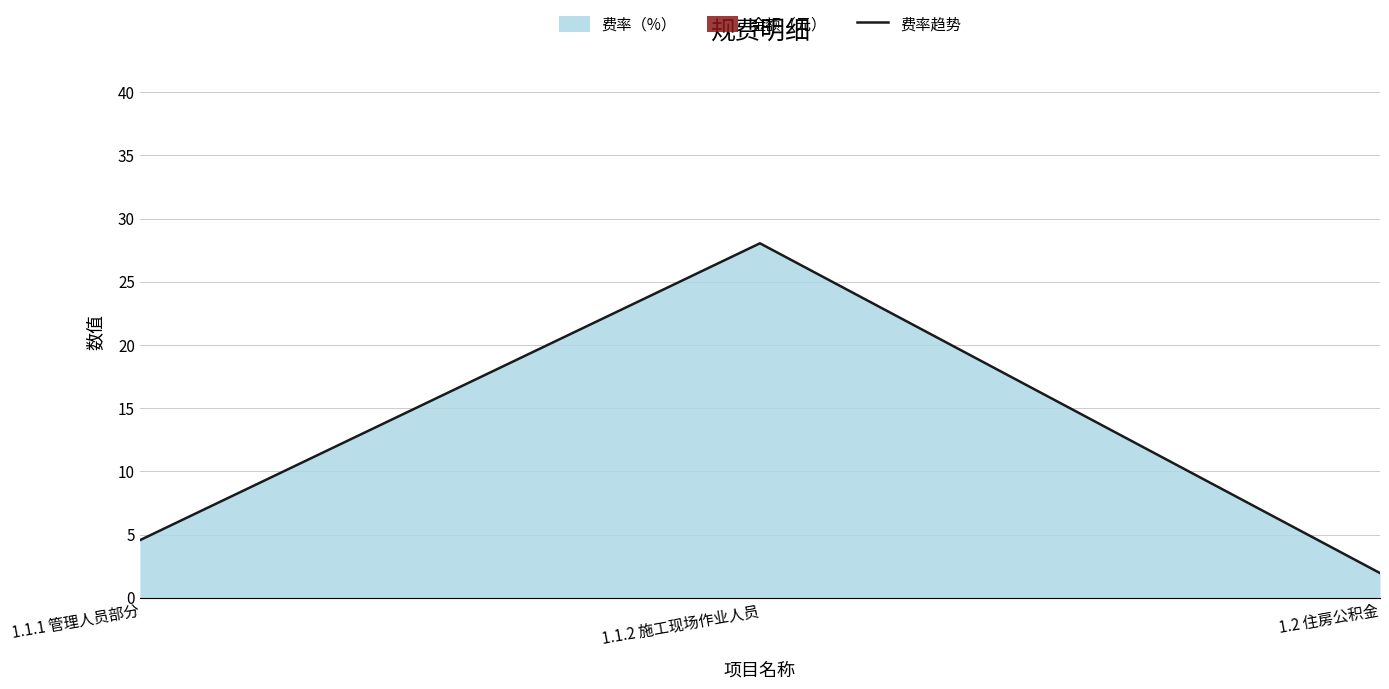

List the labels in order of value, largest first.

1.1.2 施工现场作业人员, 1.1.1 管理人员部分, 1.2 住房公积金